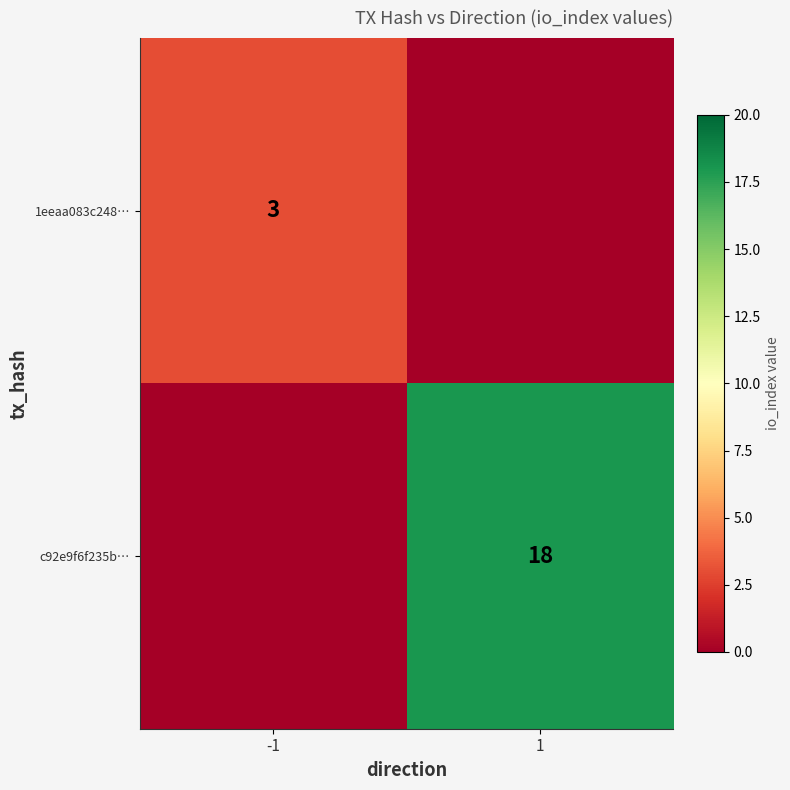

How many series are shown in this chart?

2